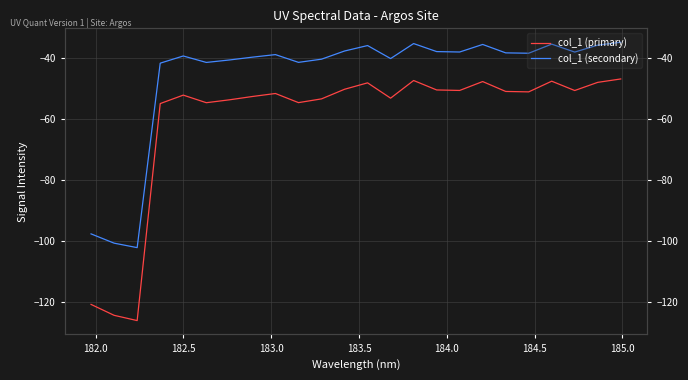

What is the difference between the maximum and minimum values in the col_1 (secondary) series?

67.3